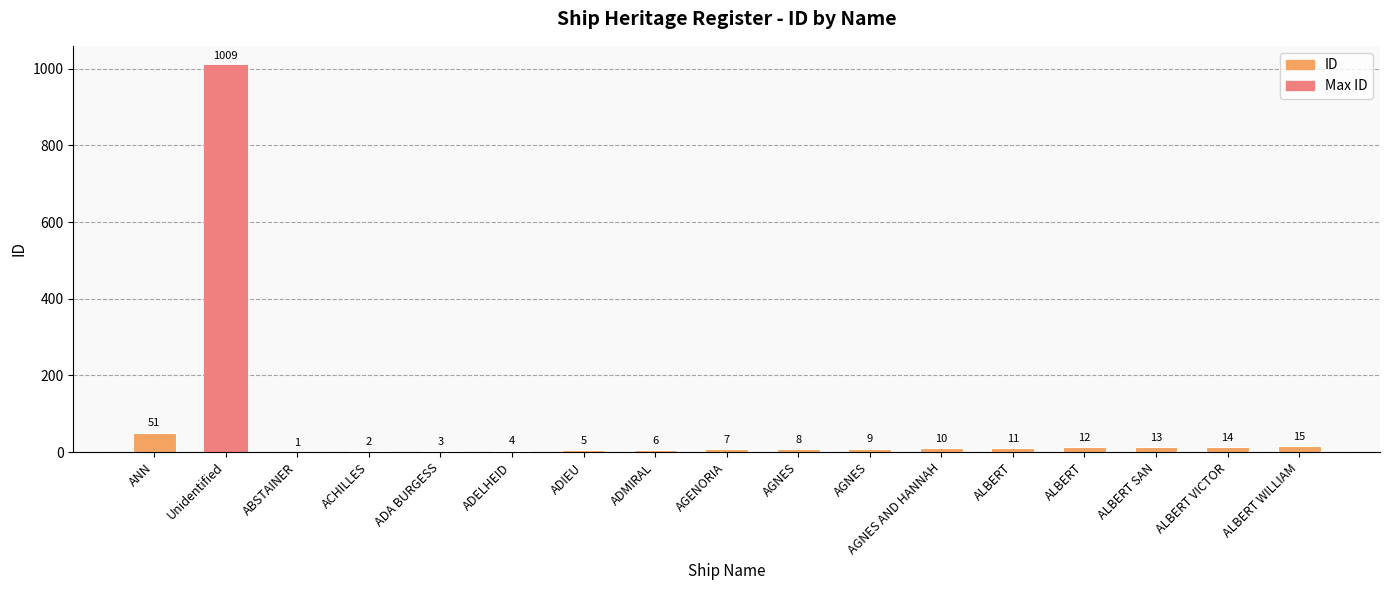

What is the difference between the maximum and minimum values?

1008